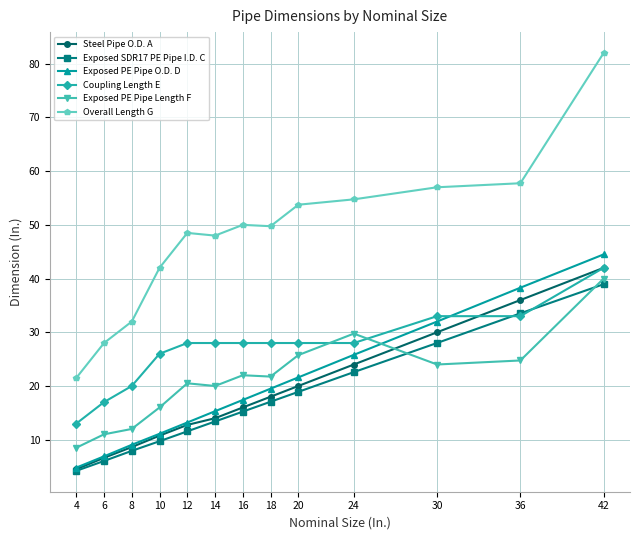

What is the highest value of the Overall Length G series?

82.0